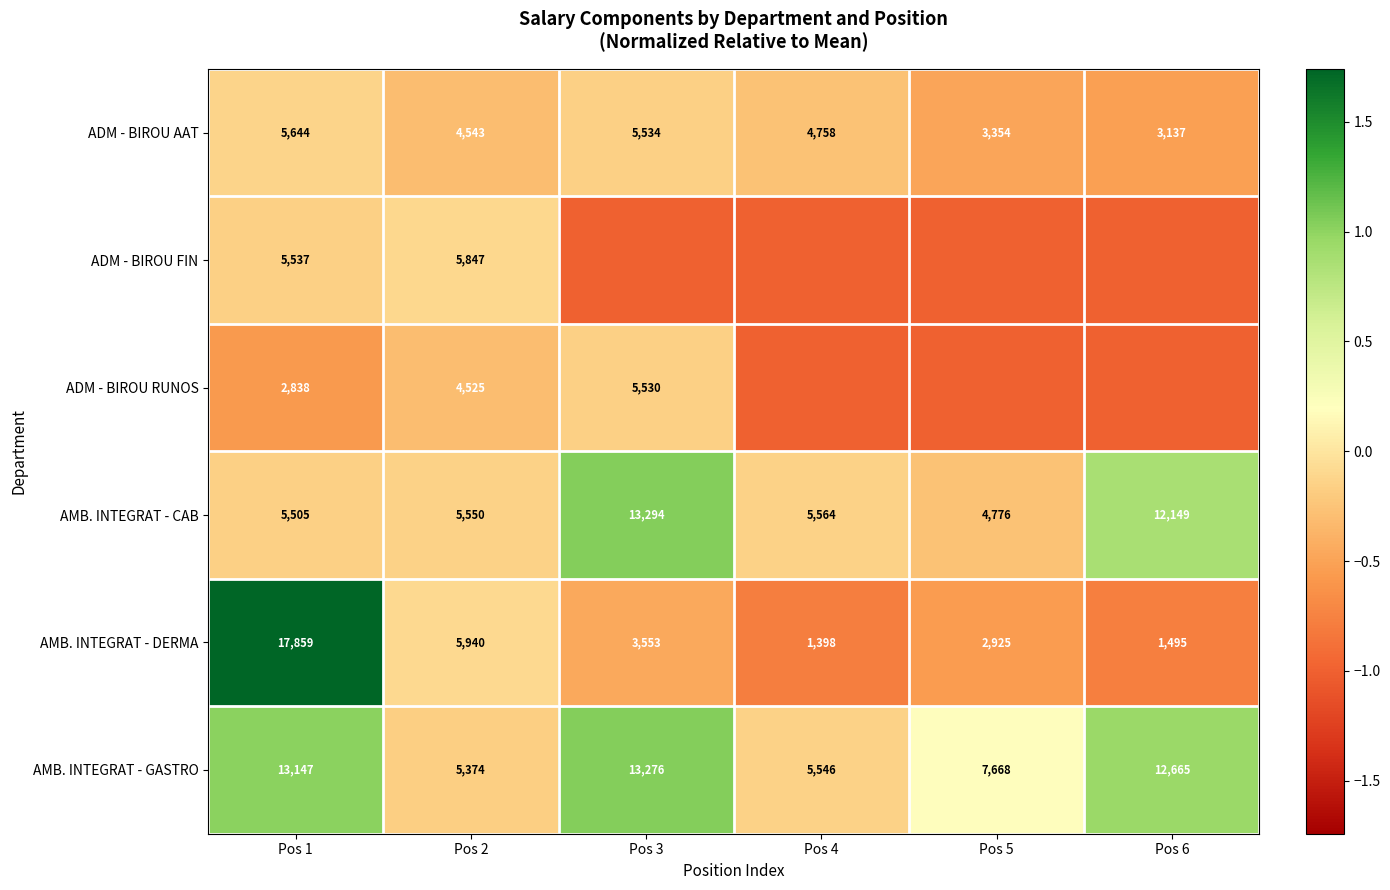

What is the total value across all series at Pos 2?

31779